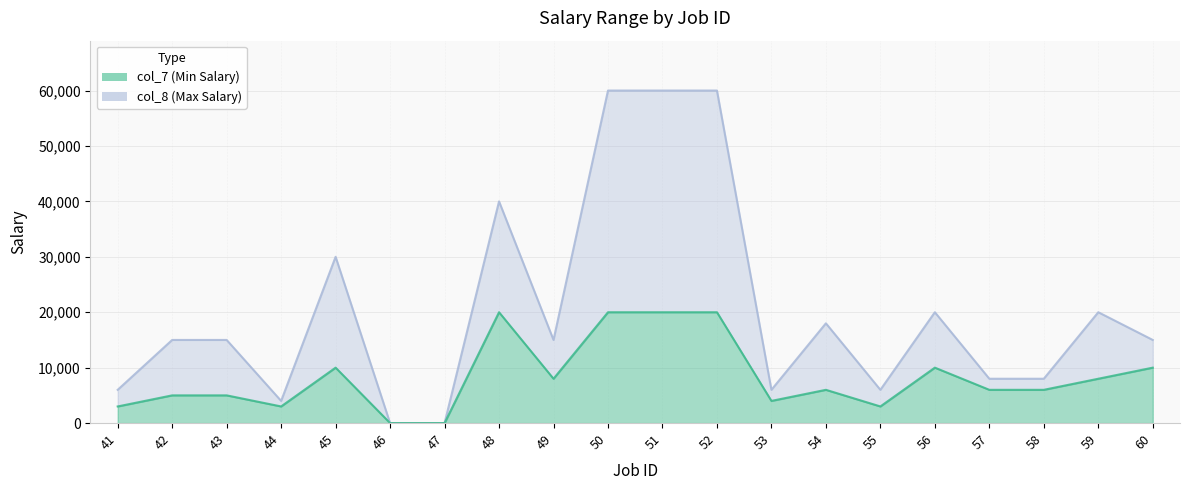

At which category does the chart reach its peak across all series?

50